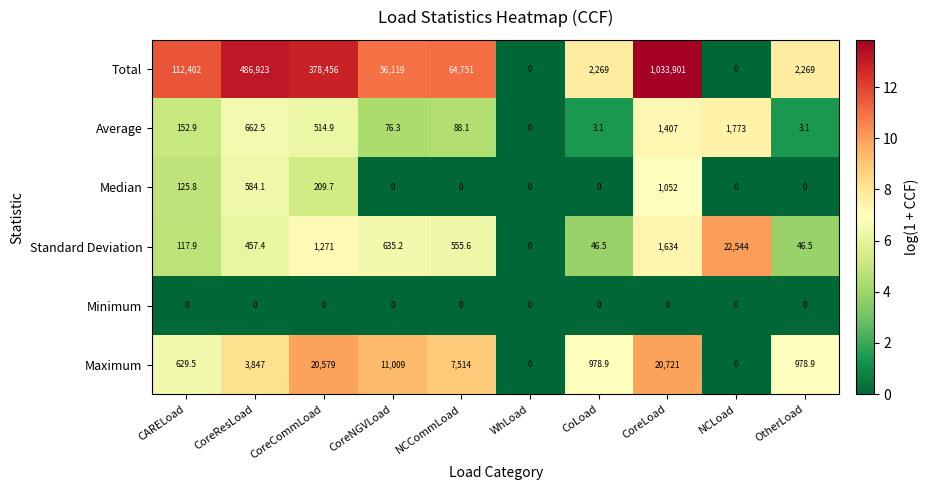

How many positive values does the Total series have?

8